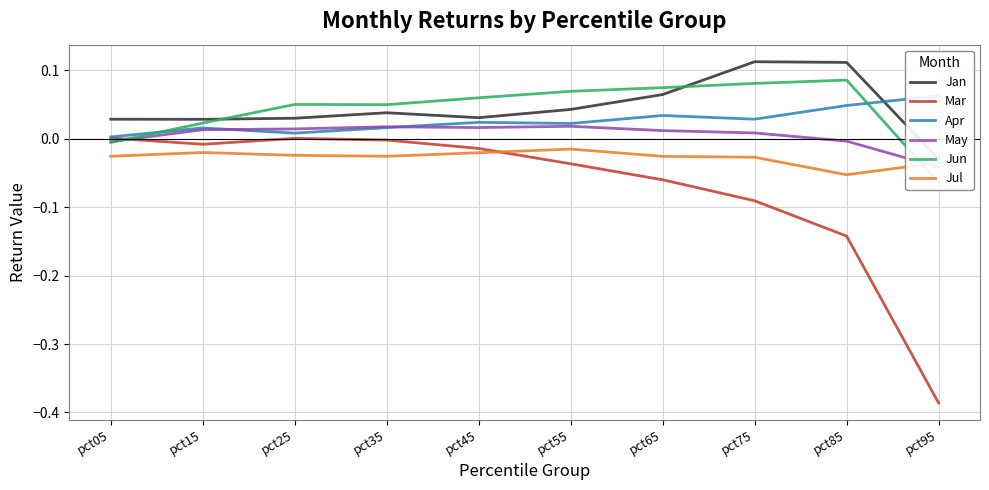

The Jan series shows 0.0 at pct35. True or false?

True